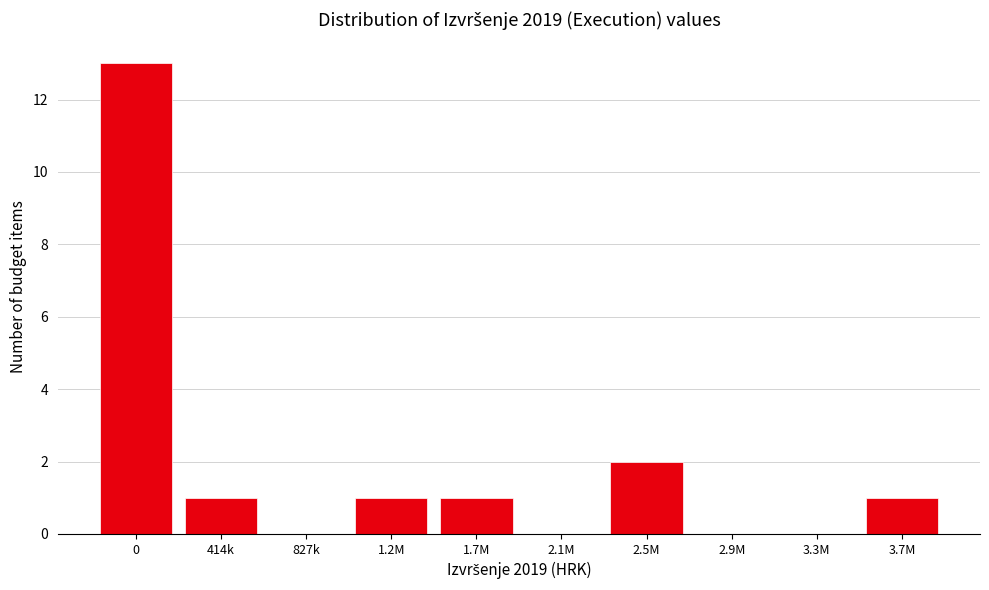

Reading right to left, list all the values displayed in this chart.

3.7M=1	3.3M=0	2.9M=0	2.5M=2	2.1M=0	1.7M=1	1.2M=1	827k=0	414k=1	0=13